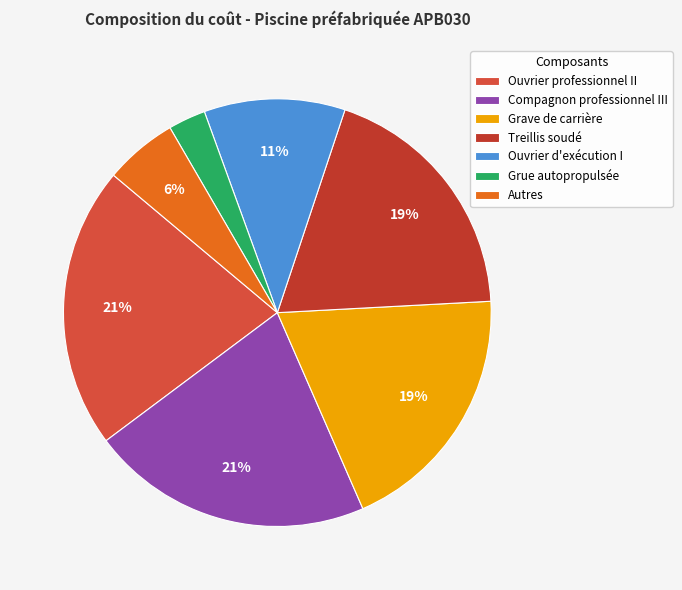

To the nearest percent, what is the difference between the largest and smallest slice percentages?

18%